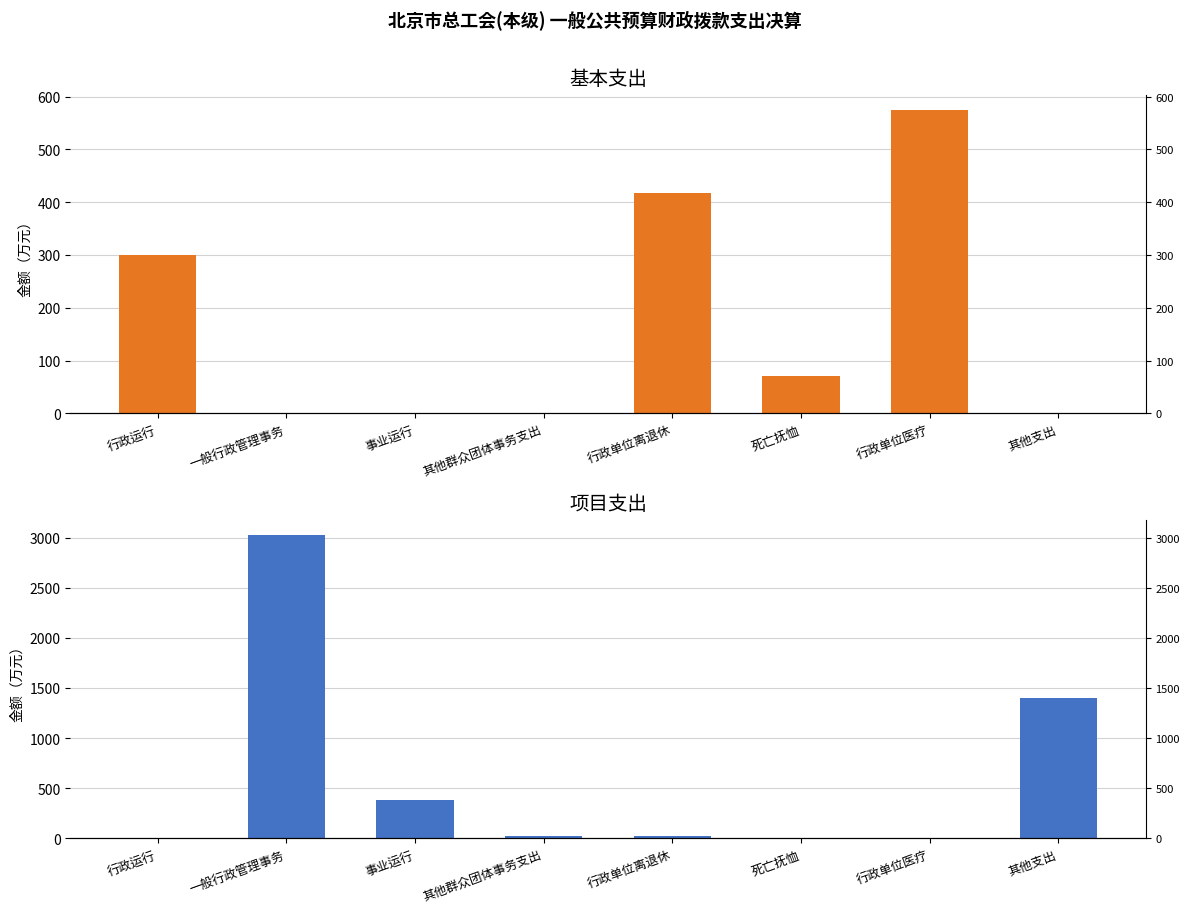

Are the bars horizontal?

No